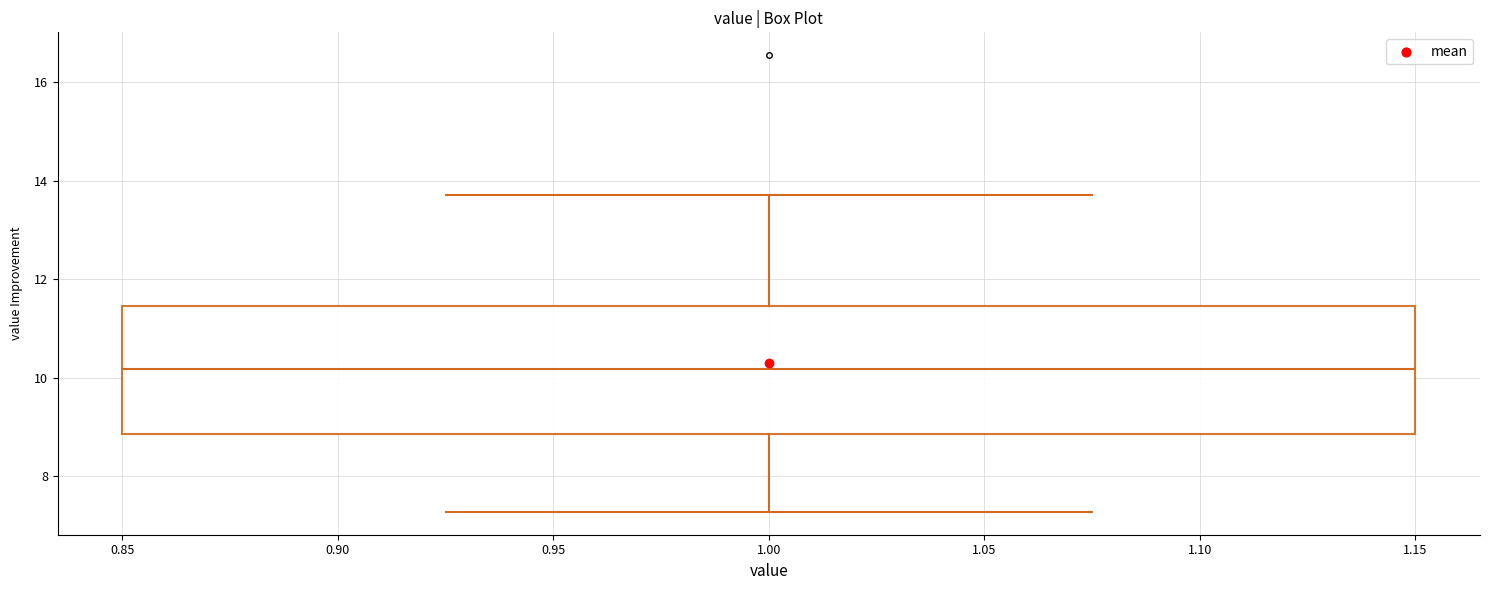

Transcribe this box plot: give where the median line is, the range the box spans, and where the two whiskers end, as read against the y-axis. The values are not printed on the chart, so give them approximately, as read against the axis.

median 10.2, box 8.8 to 11.4, whiskers 7.2 to 13.8